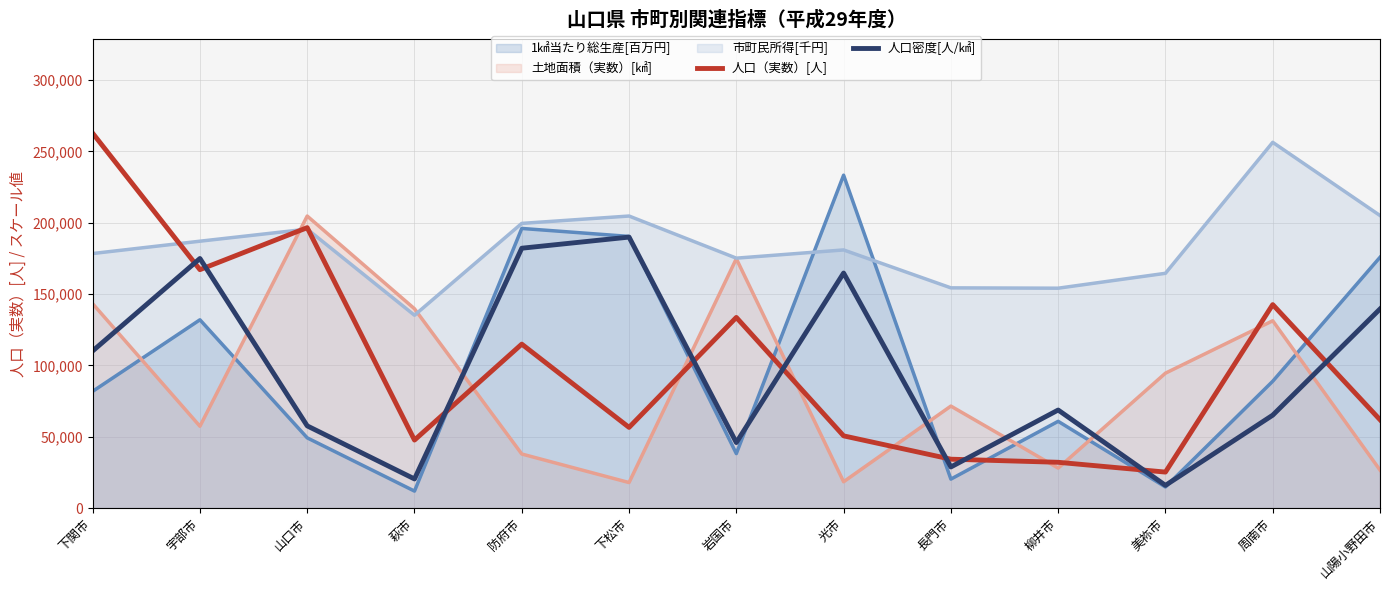

What are all the series names shown in the legend?

1㎢当たり総生産[百万円], 土地面積（実数）[㎢], 市町民所得[千円], 人口（実数）[人], 人口密度[人/㎢]